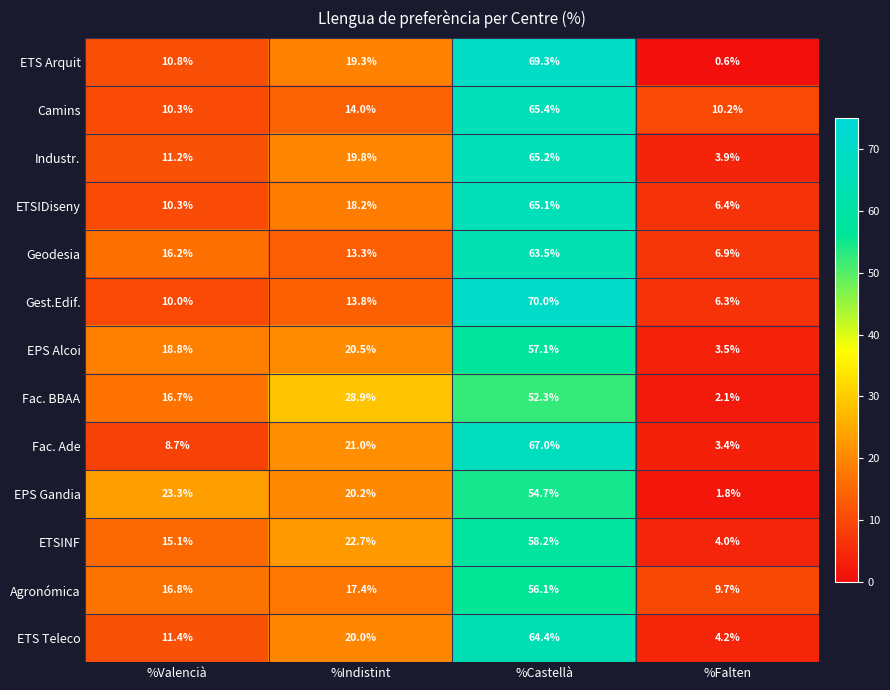

The value of ETS Teleco at %Falten is 4.2. True or false?

True